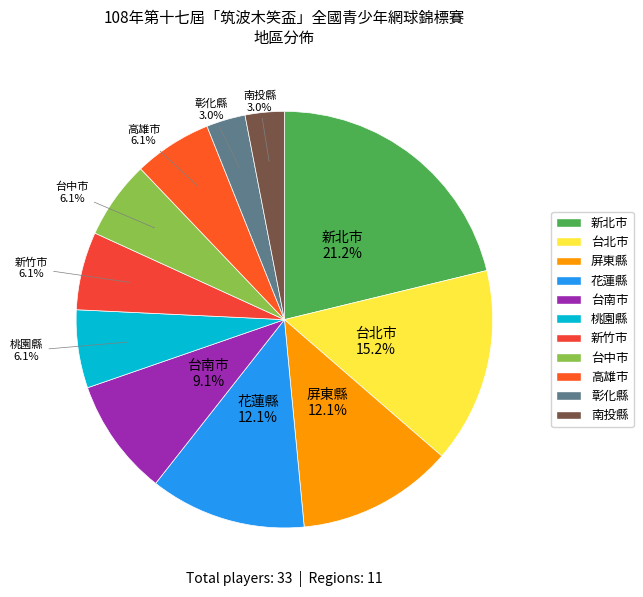

To the nearest percent, what is the average slice percentage?

9%